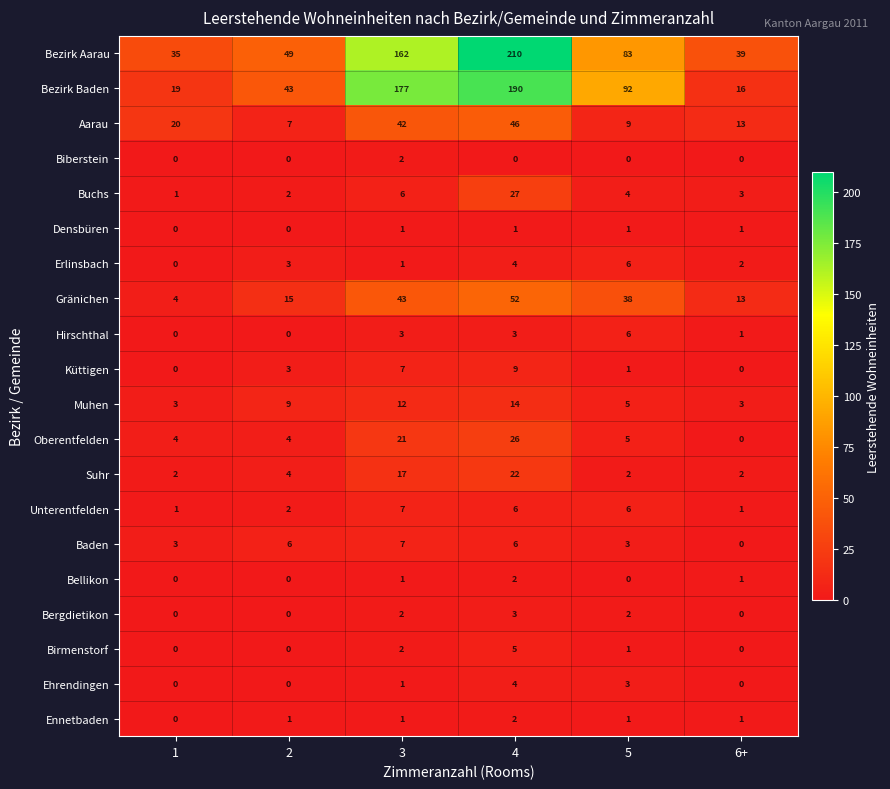

True or false: Hirschthal has a value of -4 at 1.

False